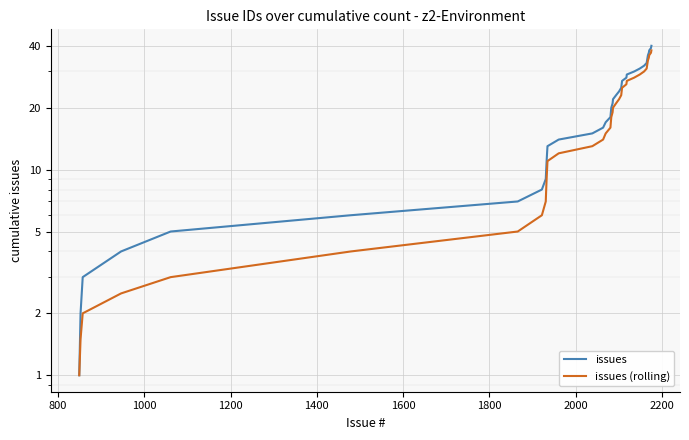

True or false: issues and issues (rolling) intersect in this chart.

False